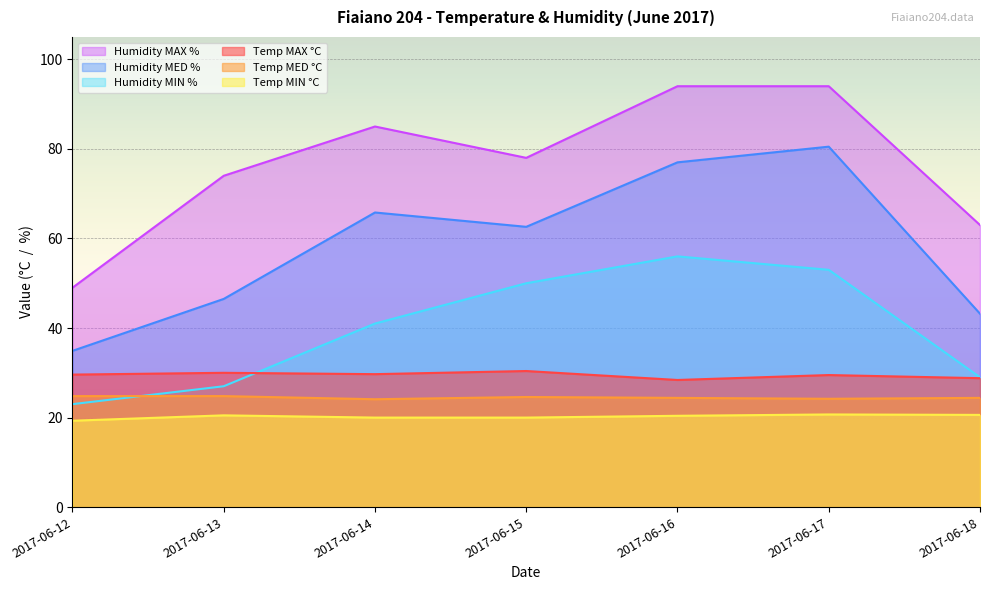

At 2017-06-16, list the series in order from largest to smallest.

Humidity MAX %, Humidity MED %, Humidity MIN %, Temp MAX °C, Temp MED °C, Temp MIN °C